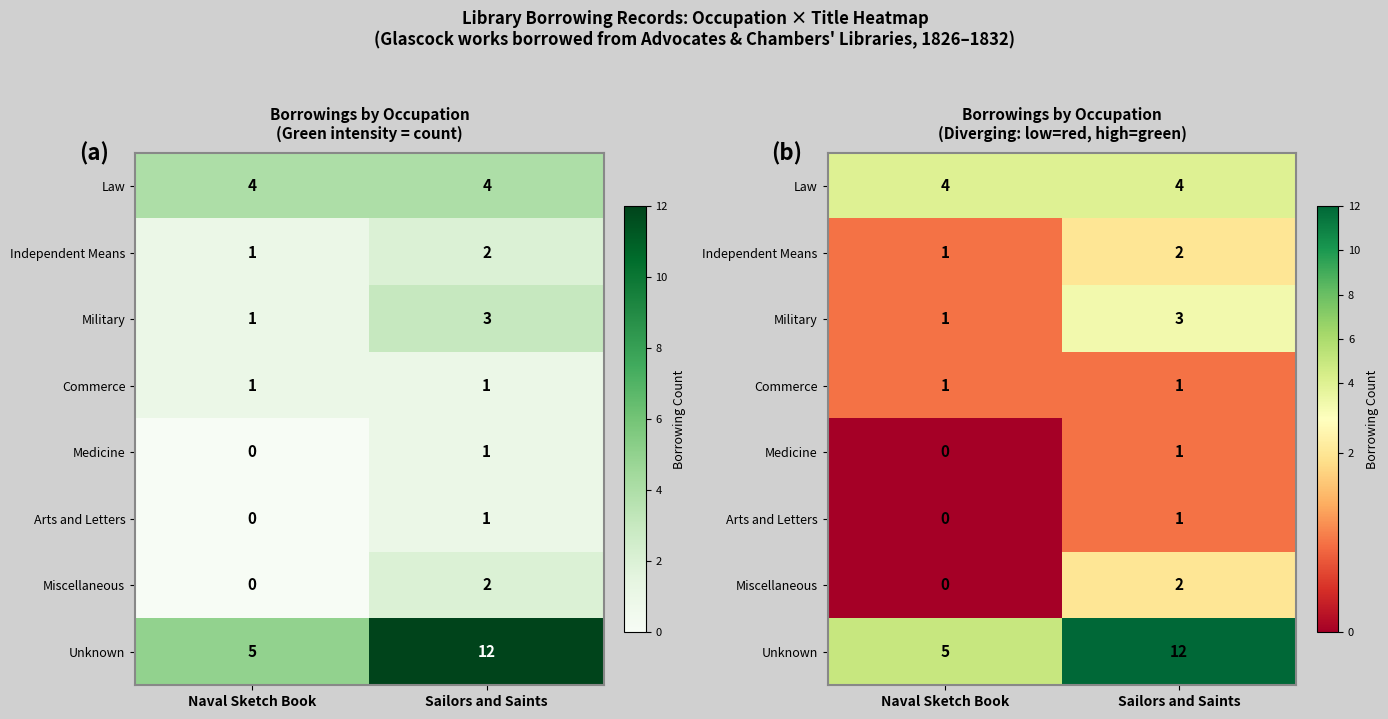

What is the spread (max minus min) of values at Naval Sketch Book?

5